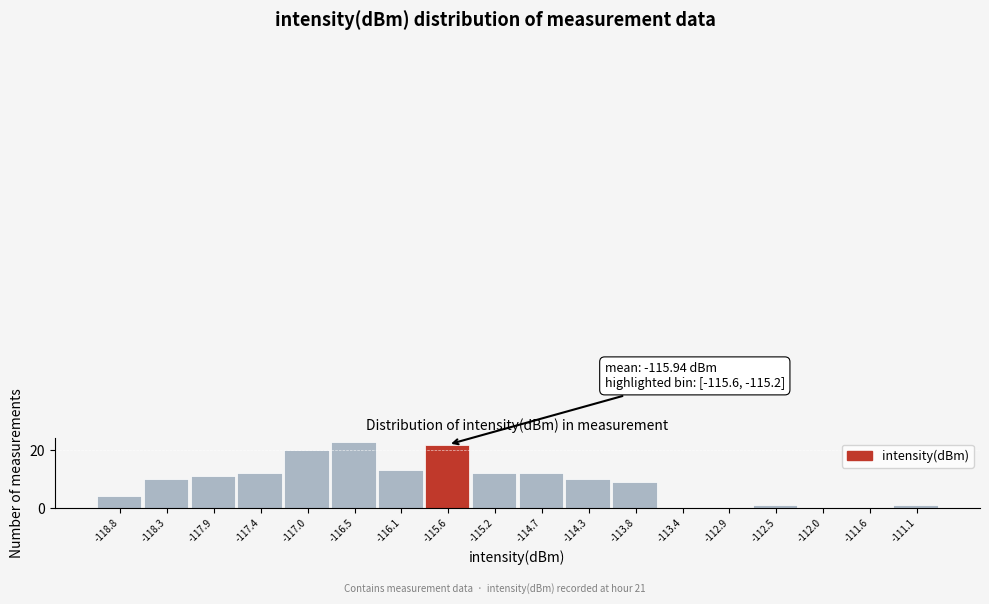

Reading left to right, transcribe all the data shown in this chart.

-118.8=4	-118.3=10	-117.9=11	-117.4=12	-117.0=20	-116.5=23	-116.1=13	-115.6=22	-115.2=12	-114.7=12	-114.3=10	-113.8=9	-113.4=0	-112.9=0	-112.5=1	-112.0=0	-111.6=0	-111.1=1